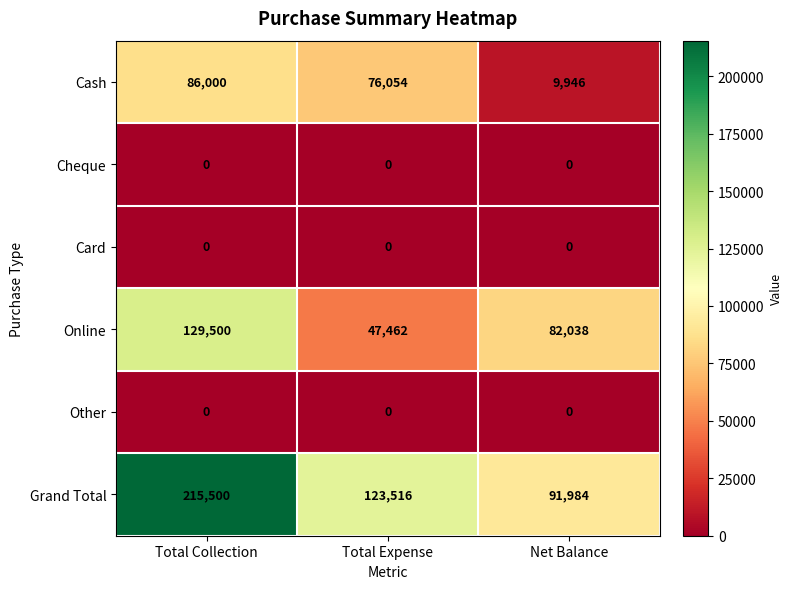

The Other series shows 0 at Total Collection. True or false?

True